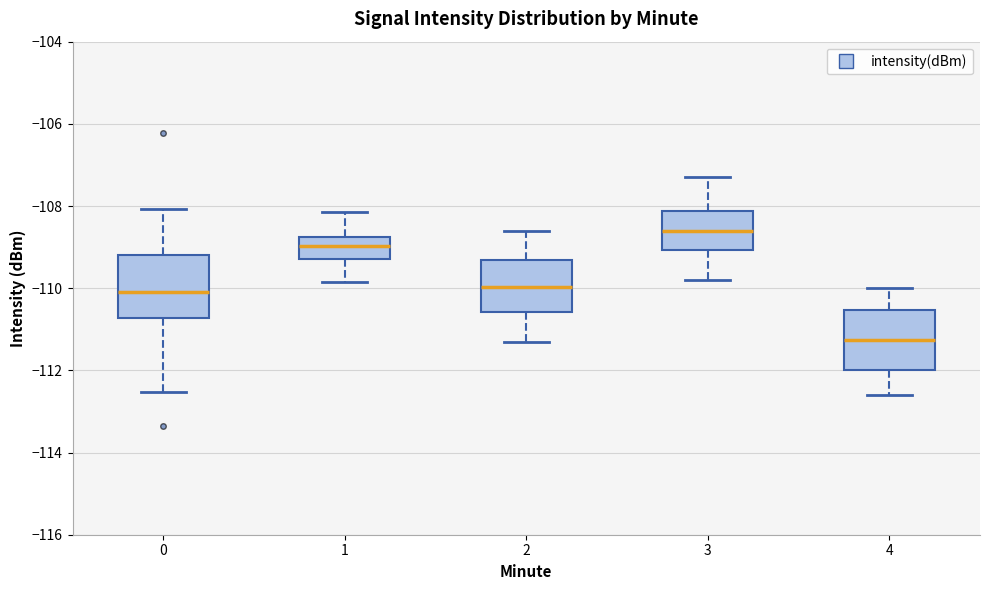

Reading left to right, read every box against the y-axis: the position of its median line, the range the box covers, and the ends of its whiskers. The values are not printed on the chart, so give them approximately, as read against the axis.

0: median -110.0, box -110.8 to -109.2, whiskers -112.6 to -108.0
1: median -109.0, box -109.2 to -108.8, whiskers -109.8 to -108.2
2: median -110.0, box -110.6 to -109.4, whiskers -111.2 to -108.6
3: median -108.6, box -109.0 to -108.2, whiskers -109.8 to -107.2
4: median -111.2, box -112.0 to -110.6, whiskers -112.6 to -110.0